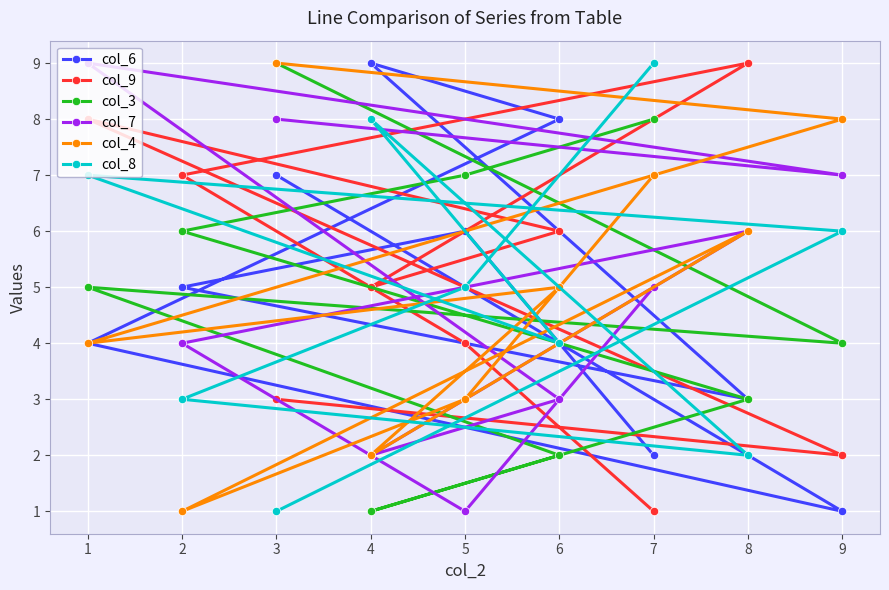

In col_9, how many points are higher than both neighbors (excluding endpoints)?

2